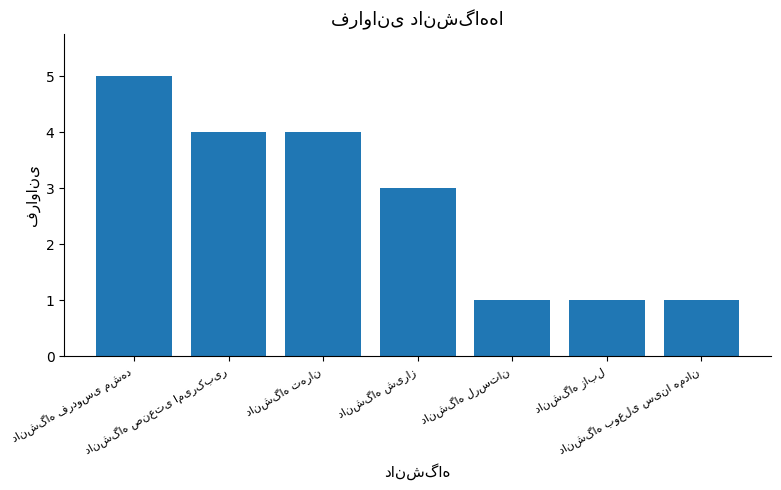

How many bars are there in total?

7